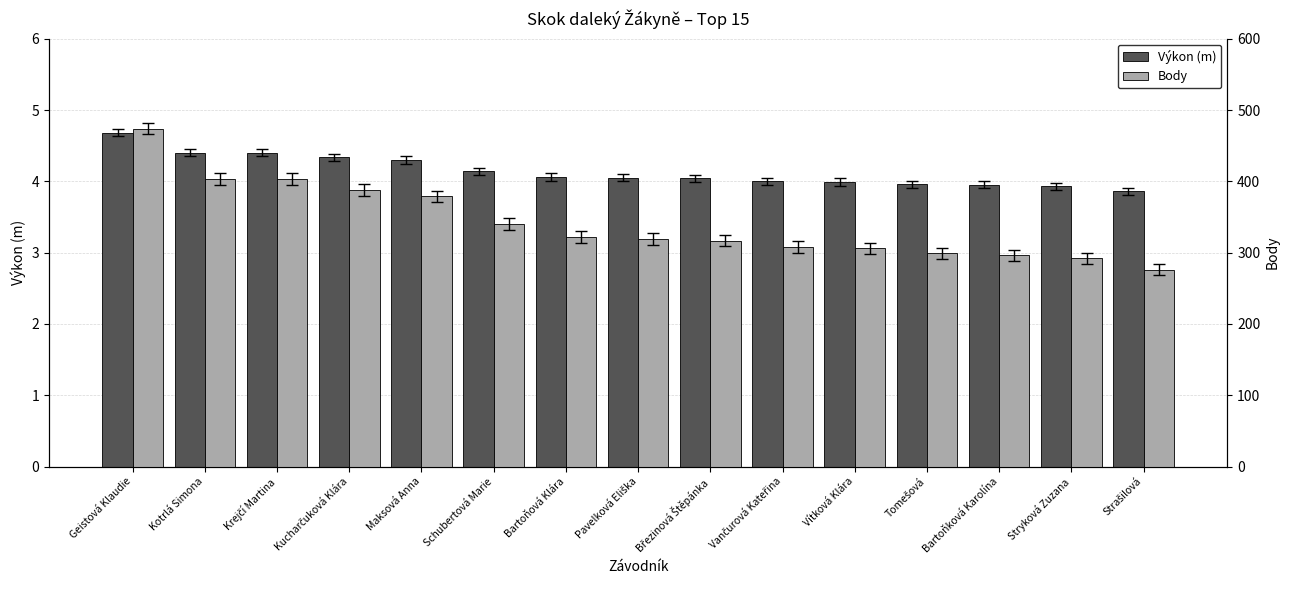

Reading right to left, list all the values displayed in this chart.

Výkon (m): 3.9	3.9	4.0	4.0	4.0	4.0	4.0	4.0	4.1	4.1	4.3	4.3	4.4	4.4	4.7
Body: 276.0	292.0	296.0	299.0	306.0	308.0	317.0	319.0	322.0	340.0	379.0	388.0	403.0	403.0	474.0